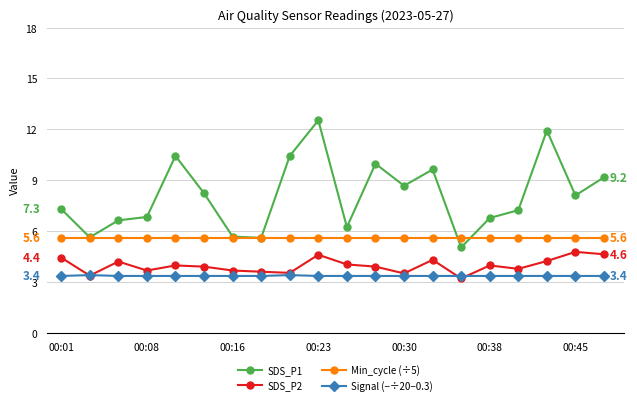

True or false: Signal (−÷20−0.3) and Min_cycle (÷5) intersect in this chart.

False